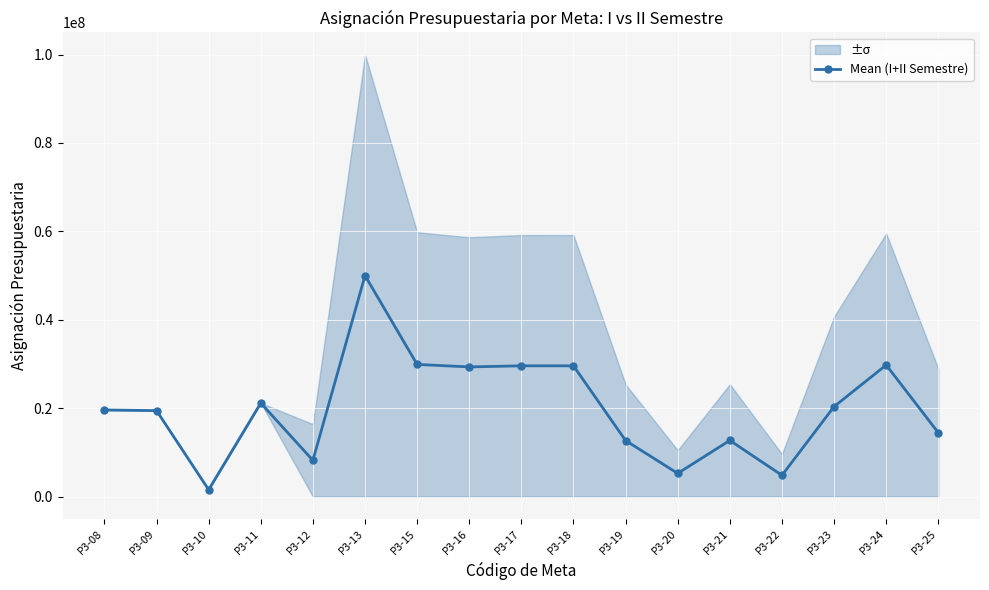

What is the difference between the second highest and minimum values?

28348522.8